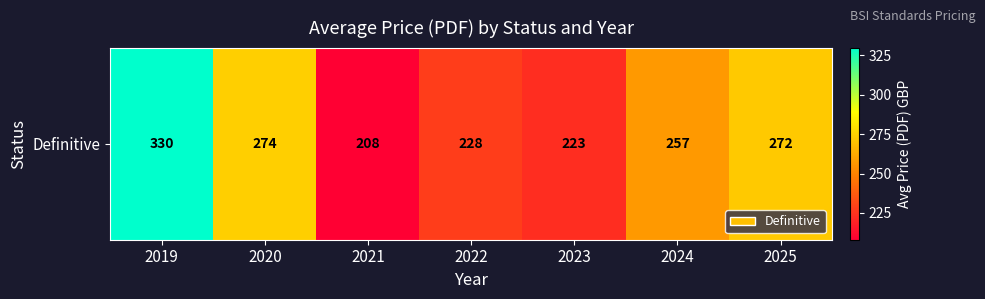

How many categories are shown in the chart?

7